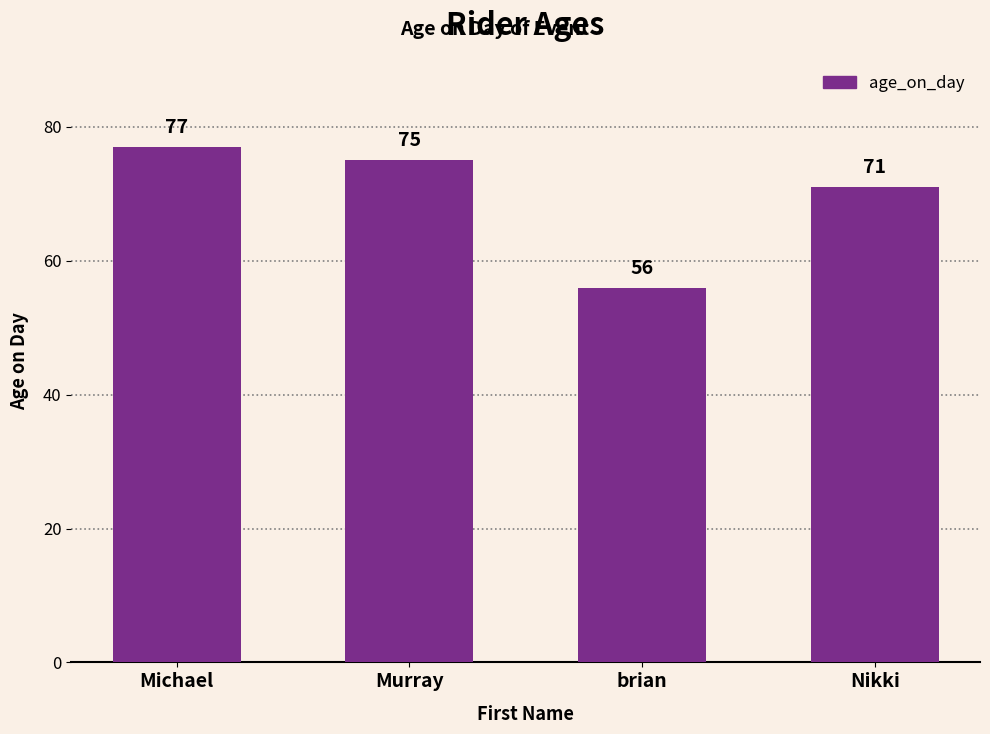

Count the number of data series in this chart.

1